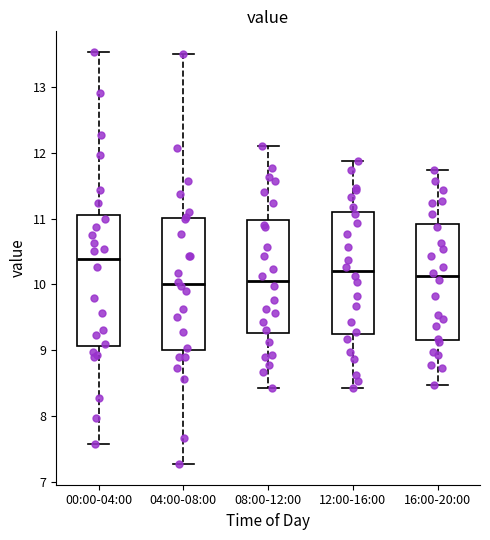

Where does the lower whisker of the box for 16:00-20:00 end on the y-axis? The values are not printed on the chart, so give them approximately, as read against the axis.

8.5